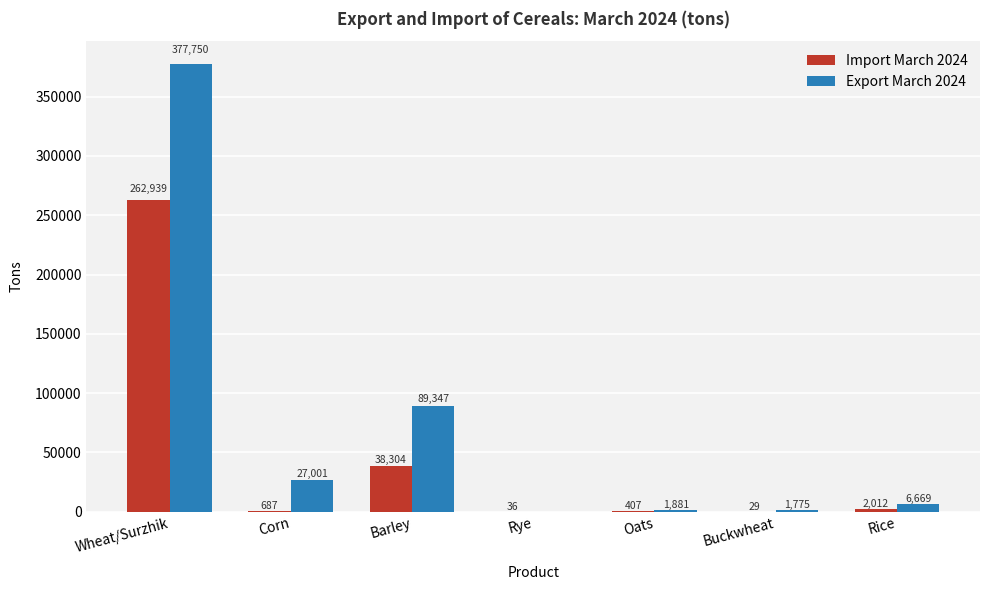

What is the sum of the Export March 2024 values at Rice and Rye?

6669.4